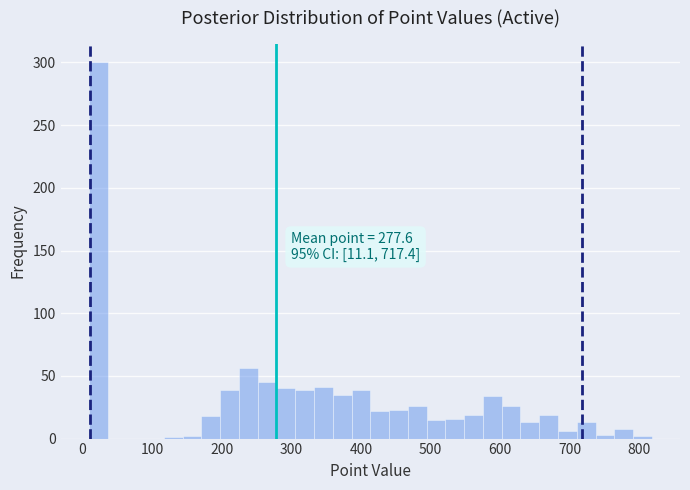

Read against the x-axis, roughly where is the centre of the tallest bar?

20